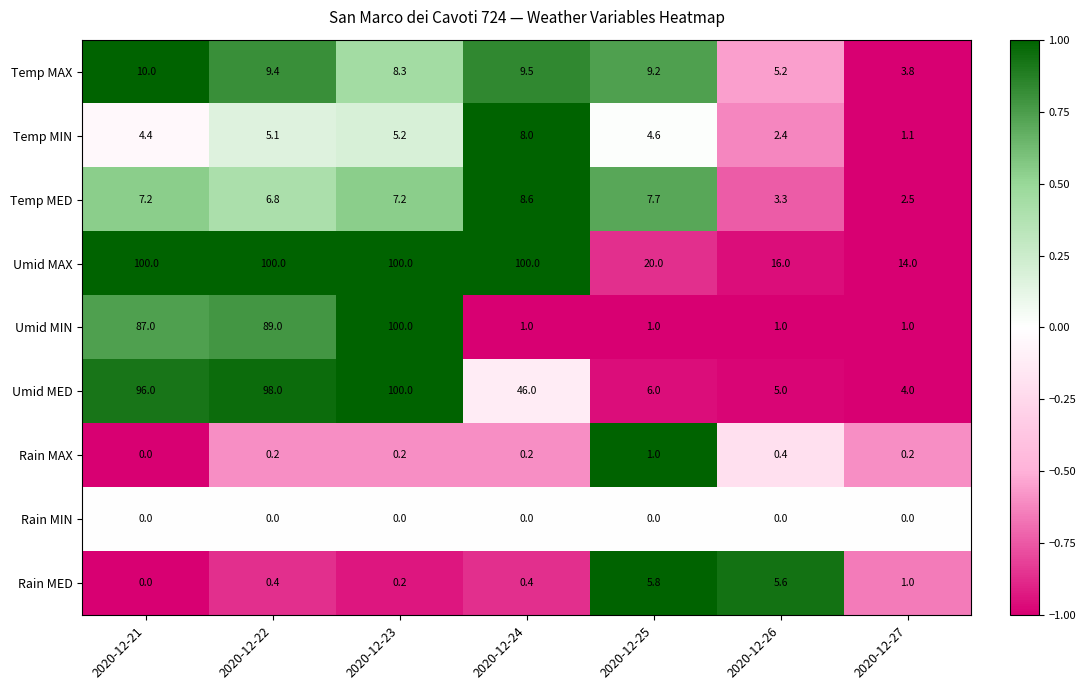

At which label does Temp MAX reach its peak?

2020-12-21